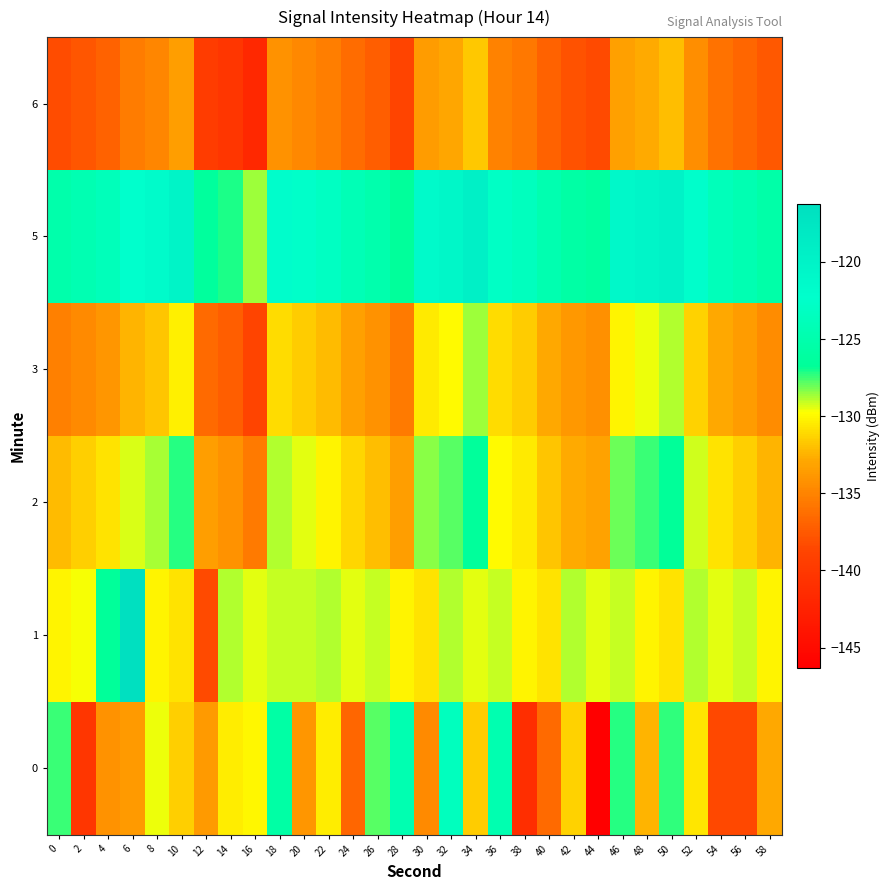

What is the maximum value shown in the chart?

-116.2